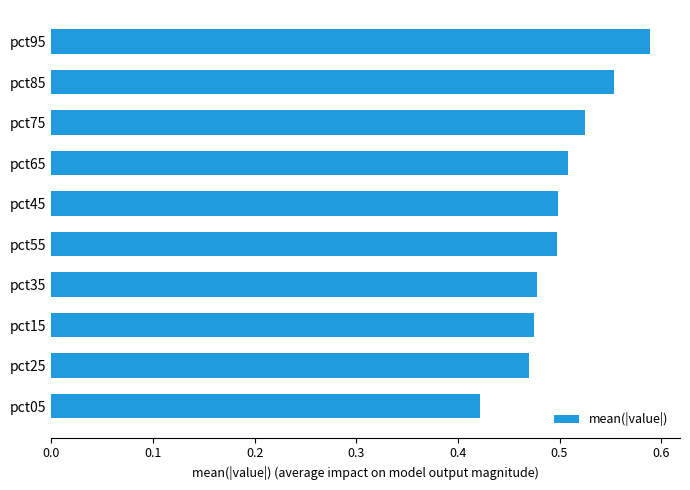

What is the difference between the maximum and minimum values?

0.2